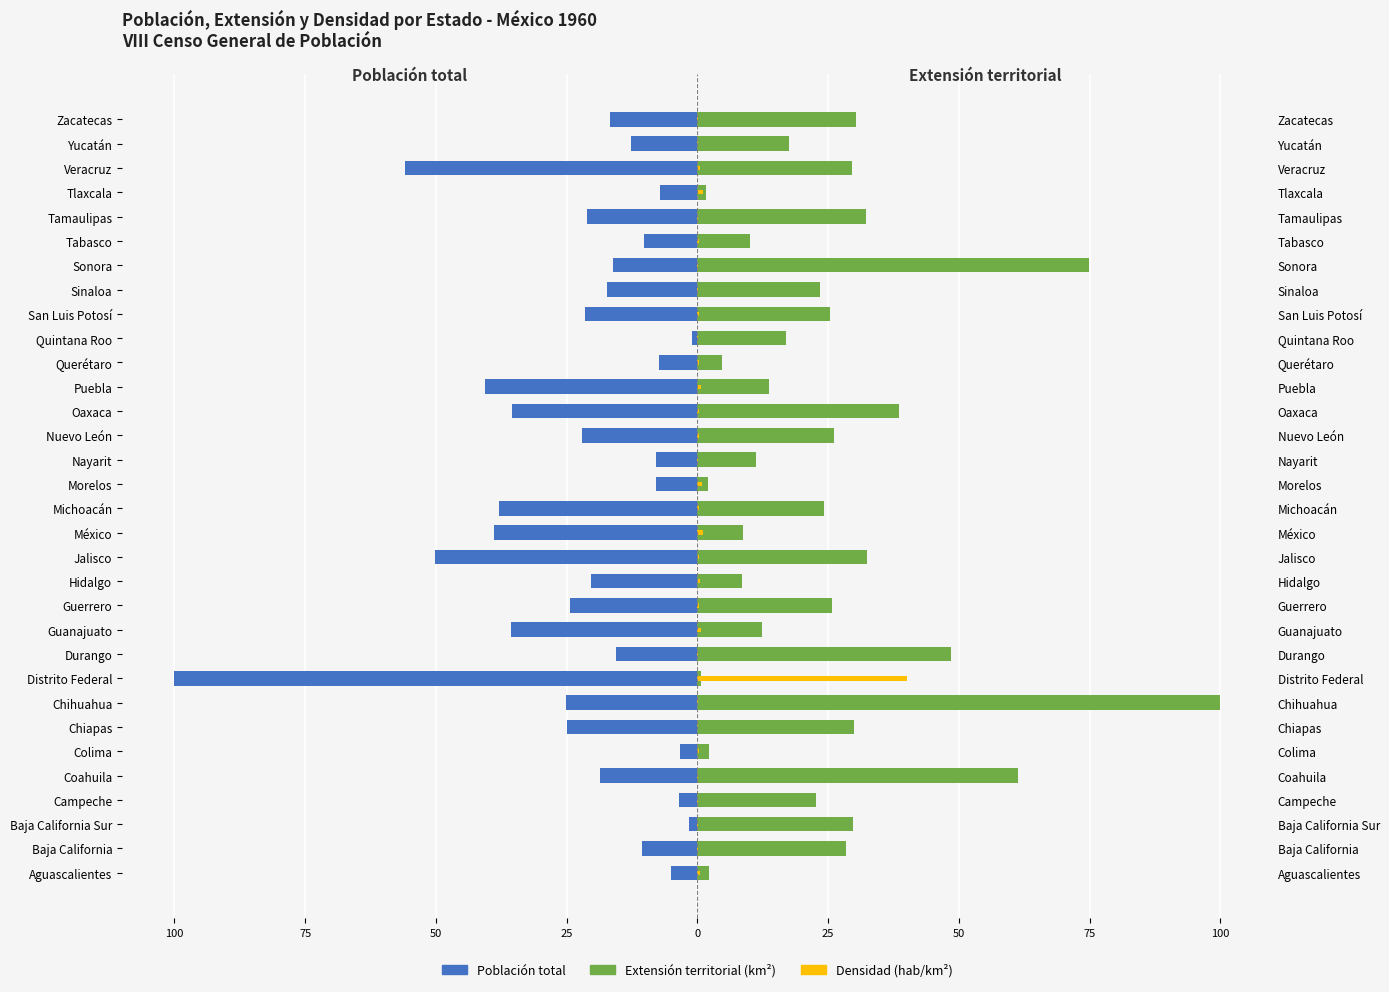

Is it true that Población total equals -1.0 at Campeche?

False